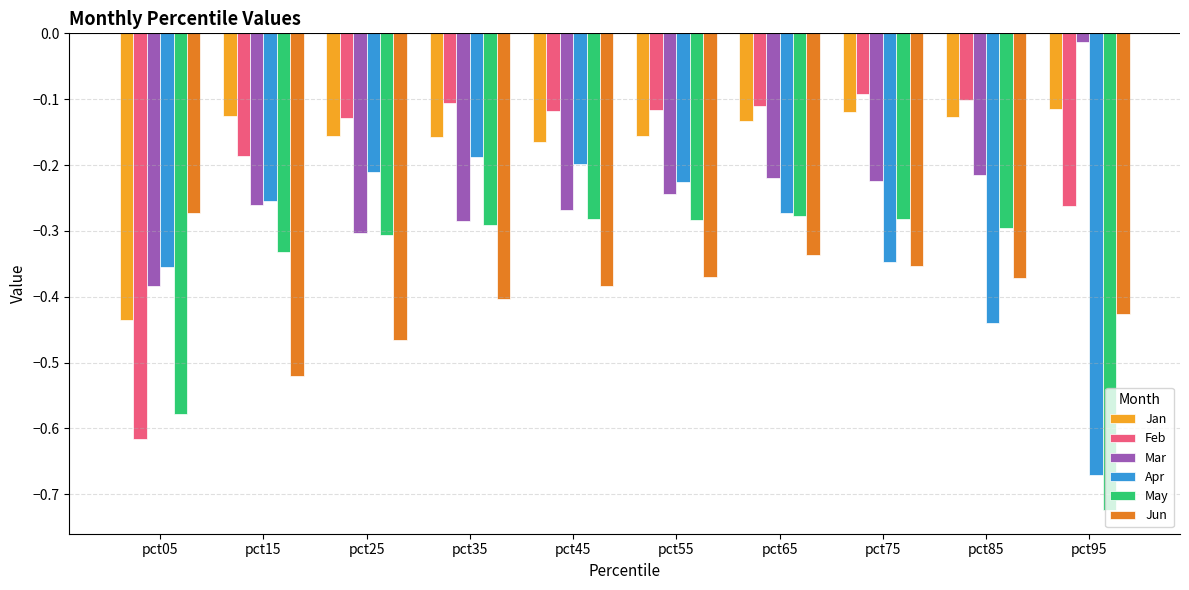

Which category has the highest value across all series?

pct95